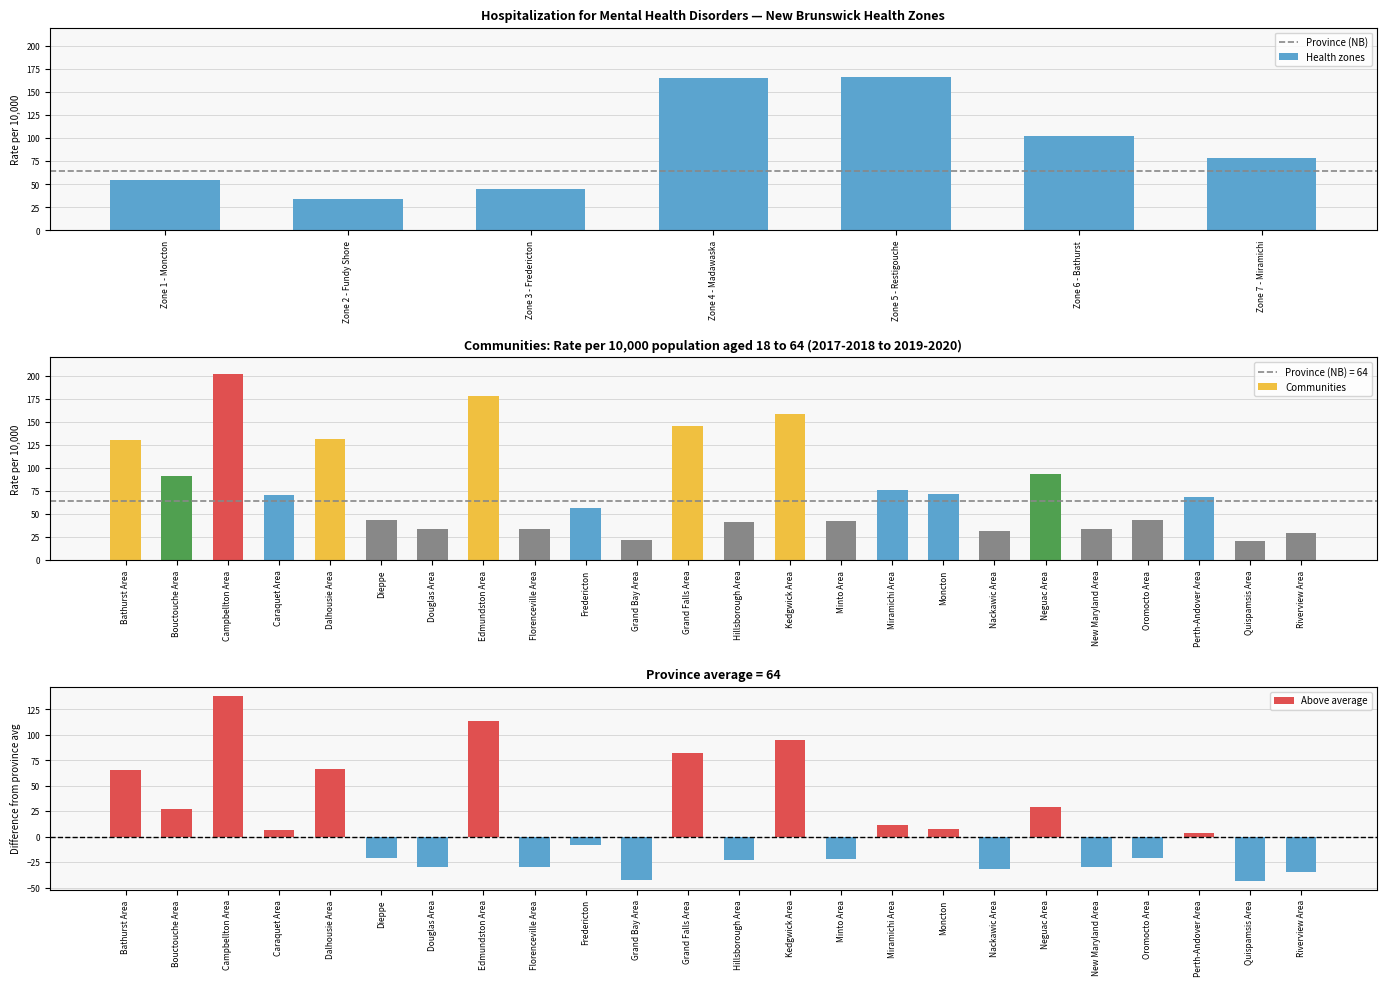

Approximately how many times larger is the value at Zone 5 - Restigouche compared to Zone 3 - Fredericton?

3.7